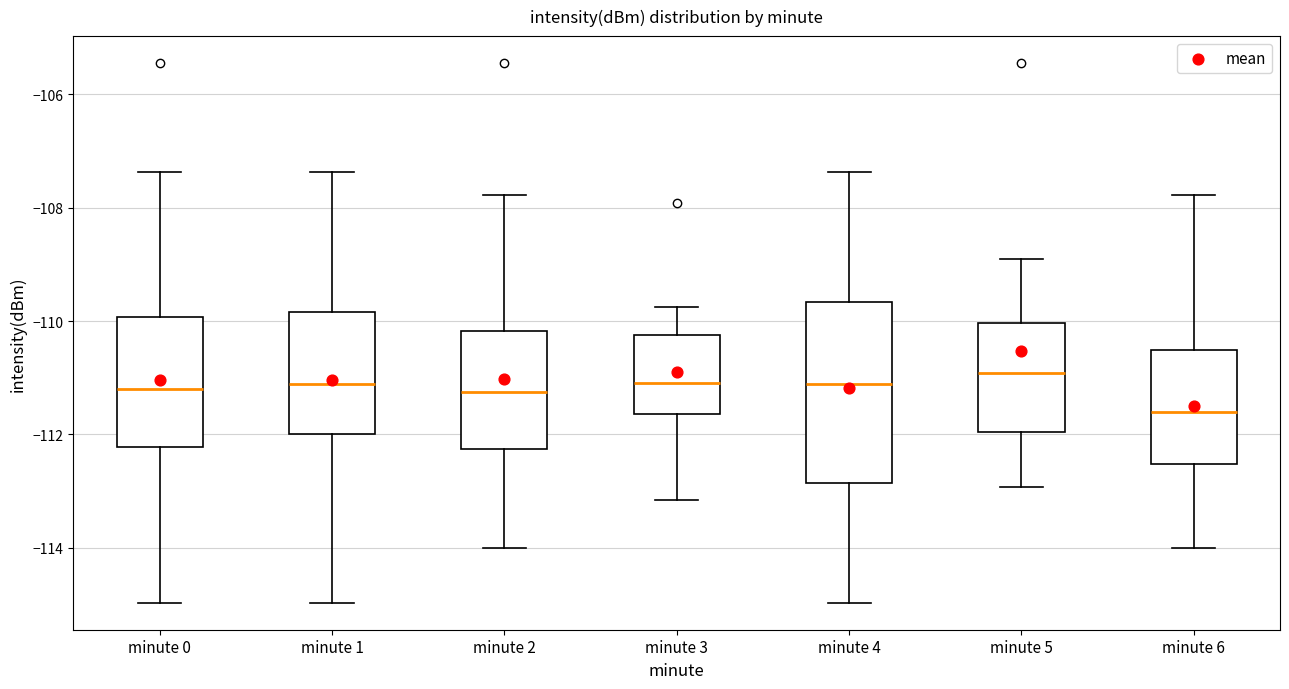

Reading left to right, transcribe this box plot: for each box, give where its median line is, the range the box spans, and where its two whiskers end, as read against the y-axis. The values are not printed on the chart, so give them approximately, as read against the axis.

minute 0: median -111.2, box -112.2 to -110.0, whiskers -115.0 to -107.4
minute 1: median -111.2, box -112.0 to -109.8, whiskers -115.0 to -107.4
minute 2: median -111.2, box -112.2 to -110.2, whiskers -114.0 to -107.8
minute 3: median -111.0, box -111.6 to -110.2, whiskers -113.2 to -109.8
minute 4: median -111.2, box -112.8 to -109.6, whiskers -115.0 to -107.4
minute 5: median -111.0, box -112.0 to -110.0, whiskers -113.0 to -108.8
minute 6: median -111.6, box -112.6 to -110.6, whiskers -114.0 to -107.8